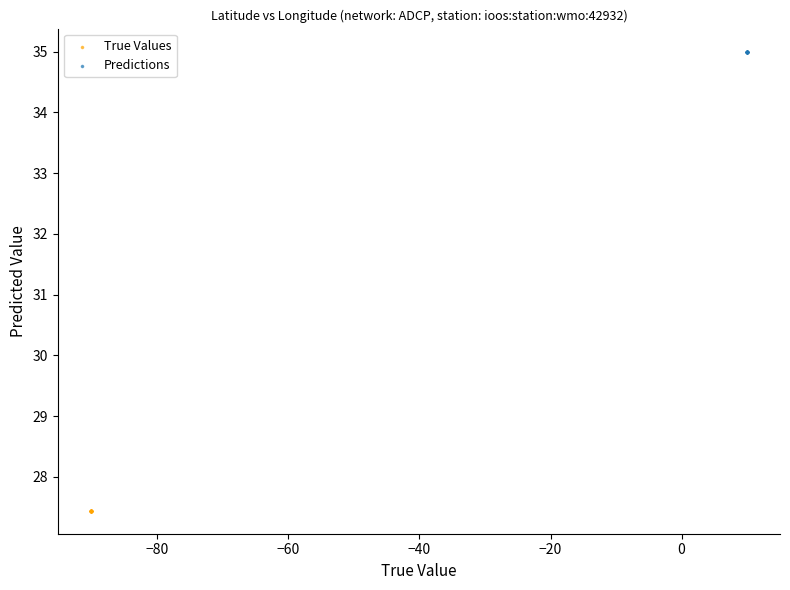

Which series reaches the maximum Y coordinate?

Predictions